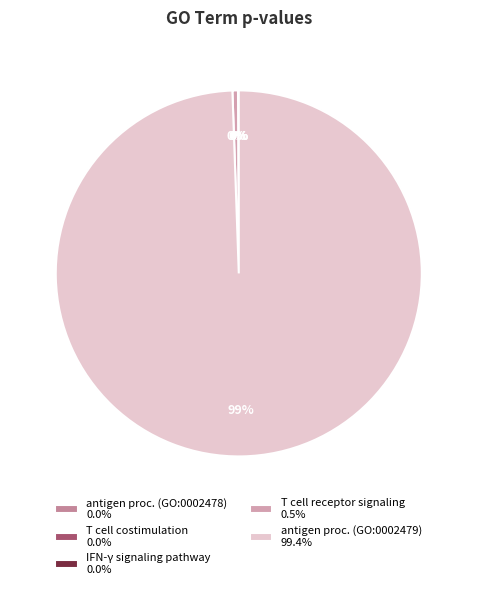

Which category has the smallest portion of the pie?

GO:0002478